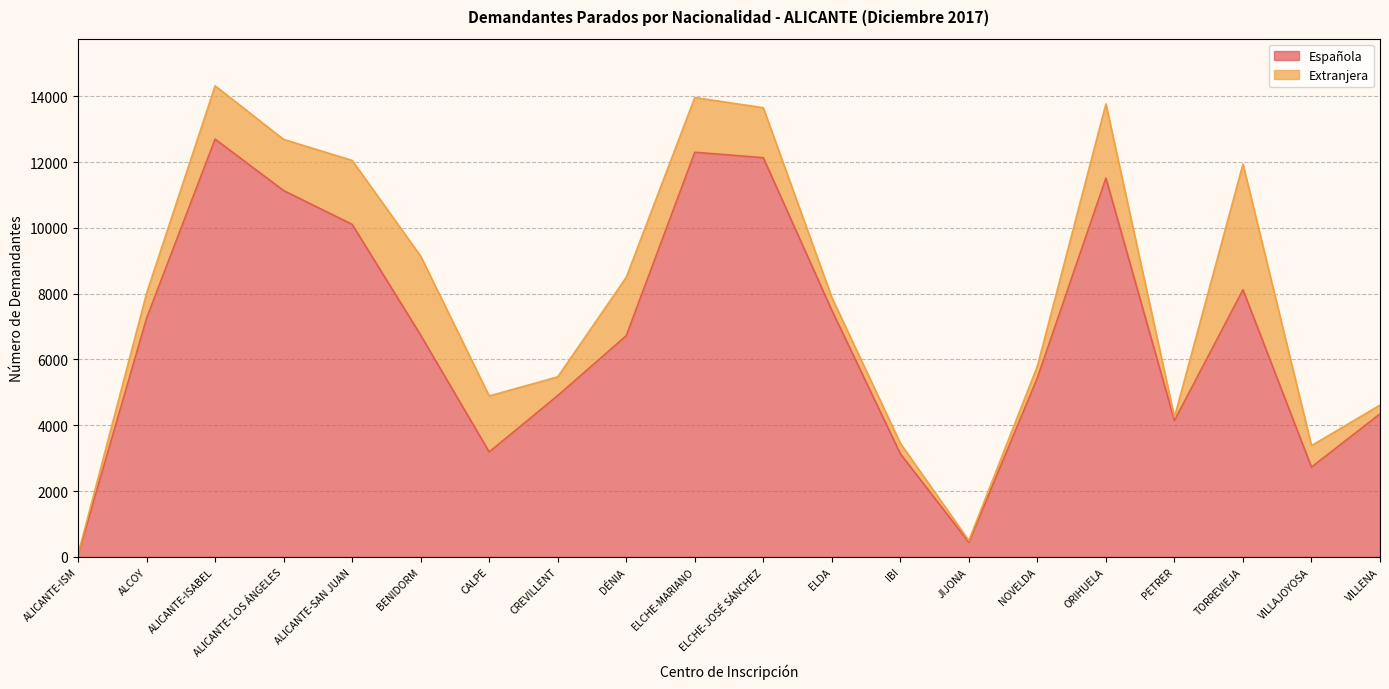

Between CALPE and ALCOY, which is larger?

ALCOY